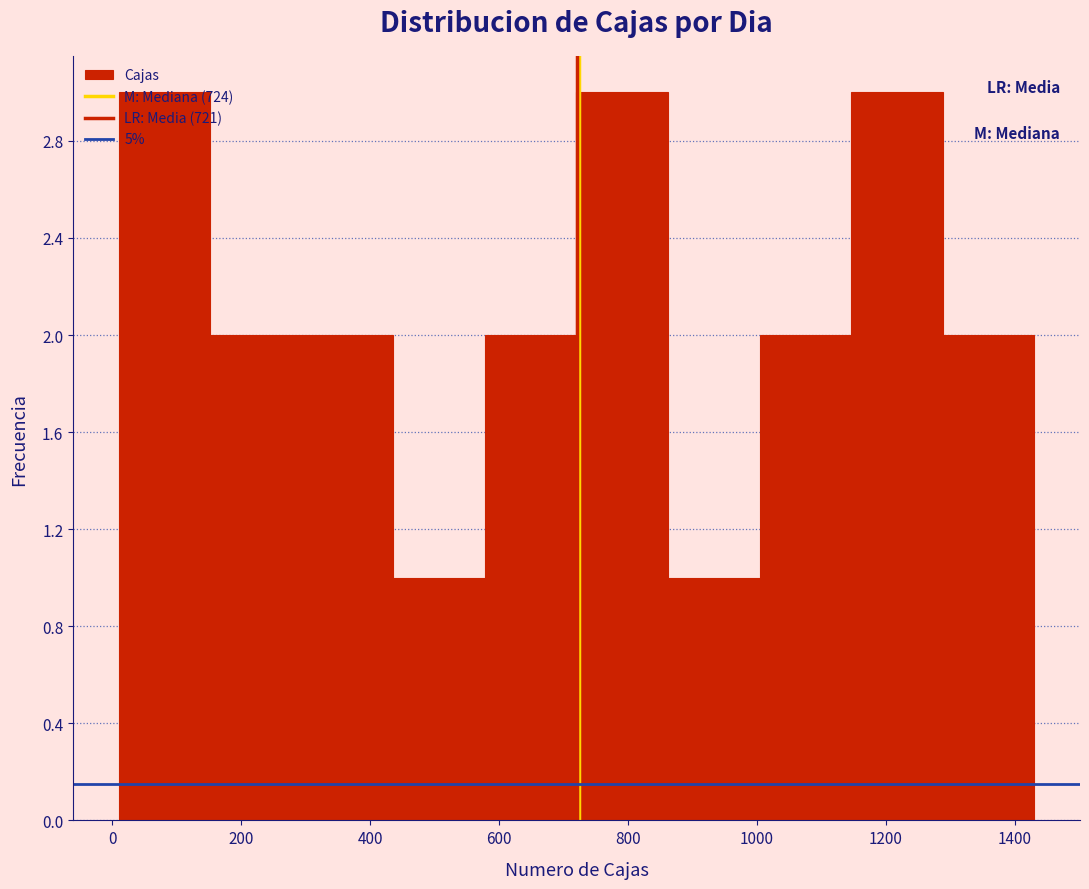

Reading left to right, transcribe this chart: for each bar, give the range it covers on the x-axis and its height. Neither the bar edges nor the heights are printed on the chart, so give them approximately, as read against the axes.

10 to 152: 3
152 to 294: 2
294 to 436: 2
436 to 578: 1
578 to 720: 2
720 to 862: 3
862 to 1004: 1
1004 to 1146: 2
1146 to 1288: 3
1288 to 1430: 2